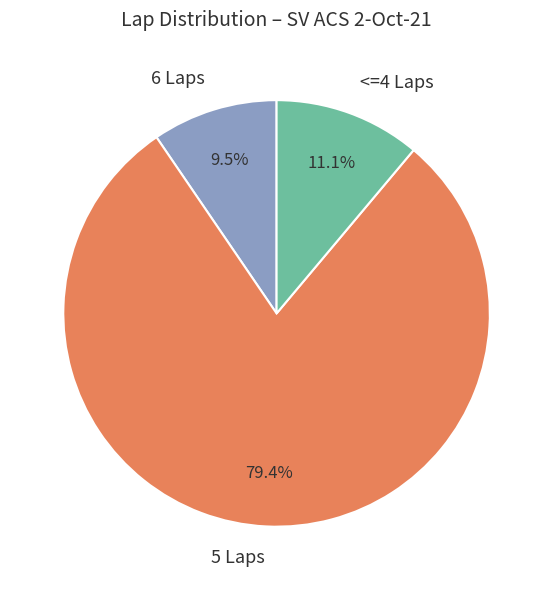

Rank the categories by value from highest to lowest.

5 Laps, <=4 Laps, 6 Laps